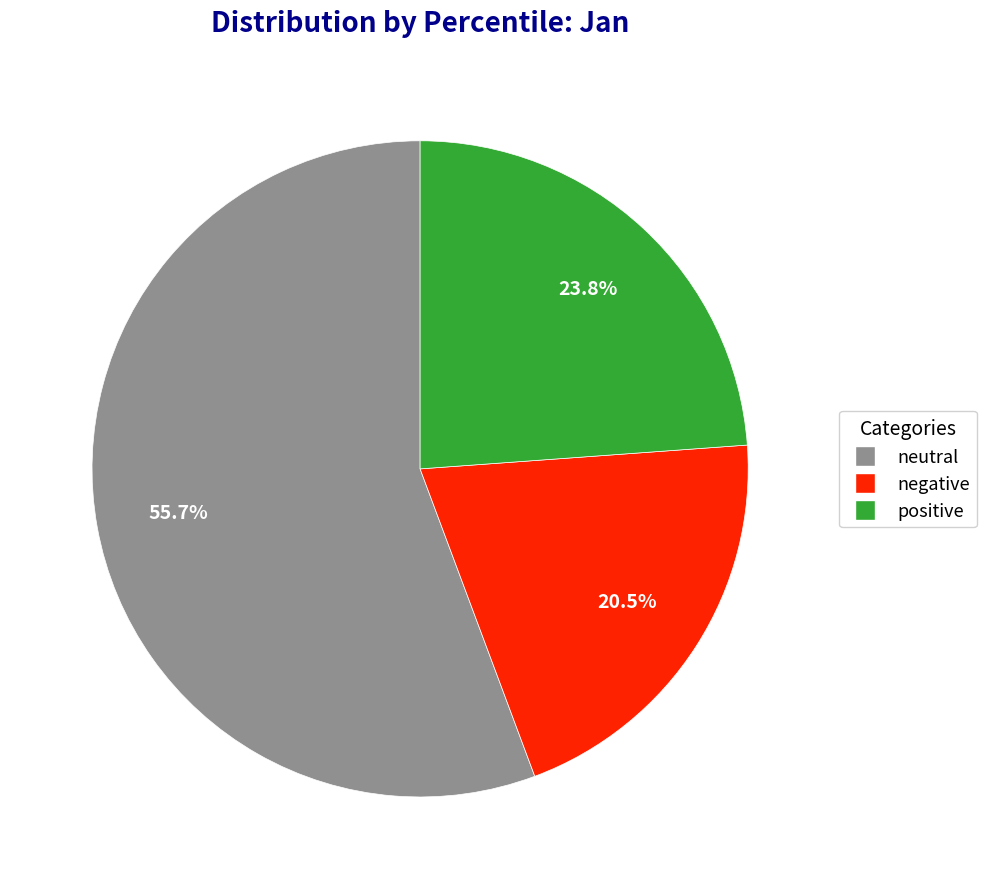

To the nearest percent, what is the difference between the largest and smallest slice percentages?

35%